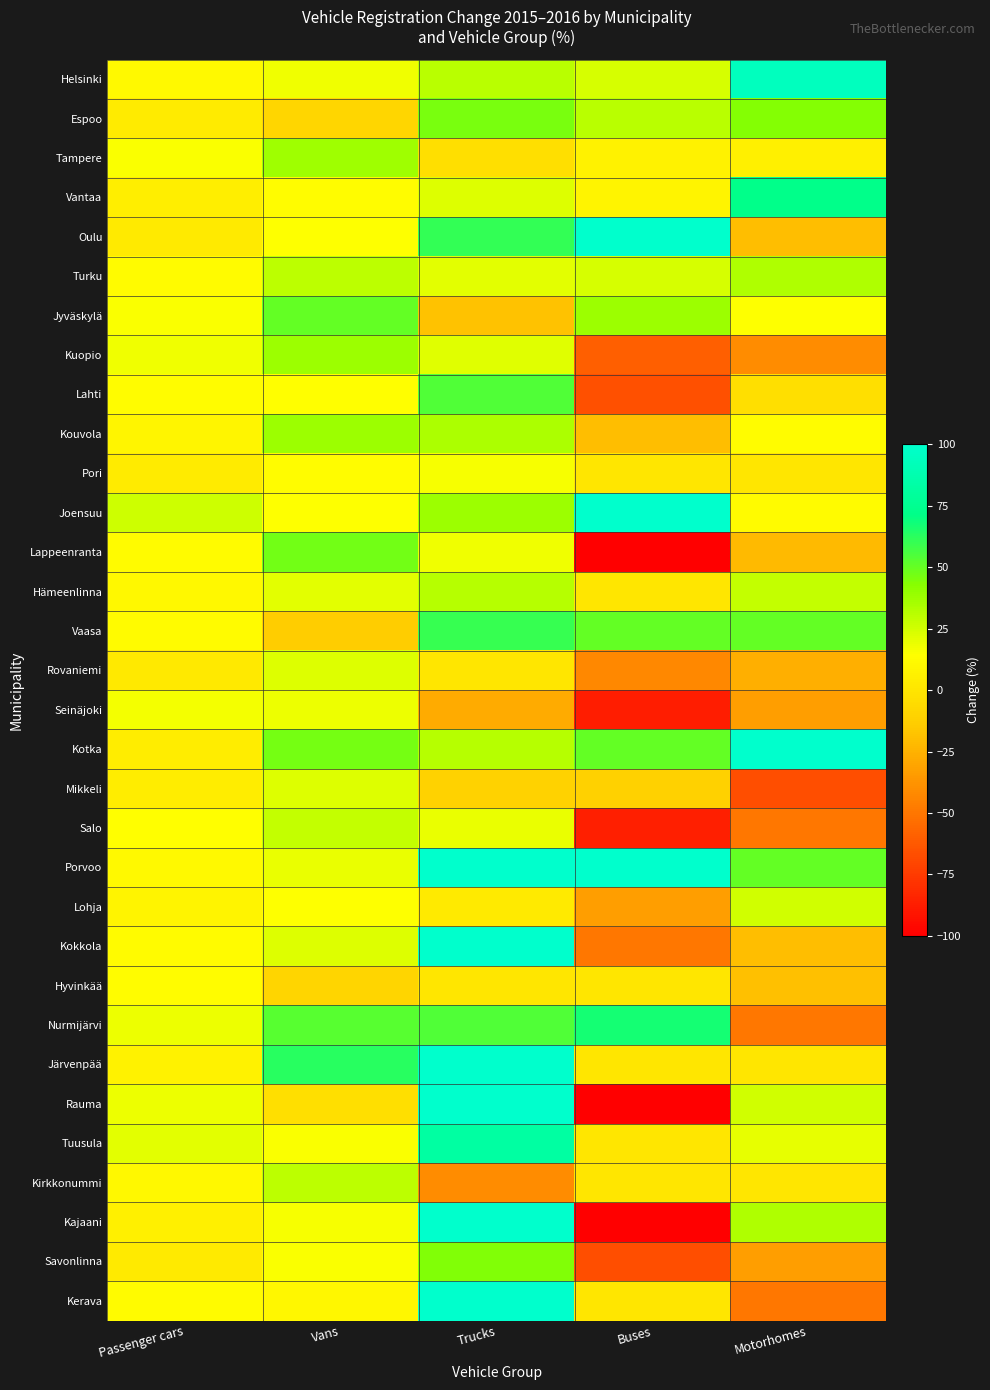

What is the difference between the highest and lowest values at Passenger cars?

24.1